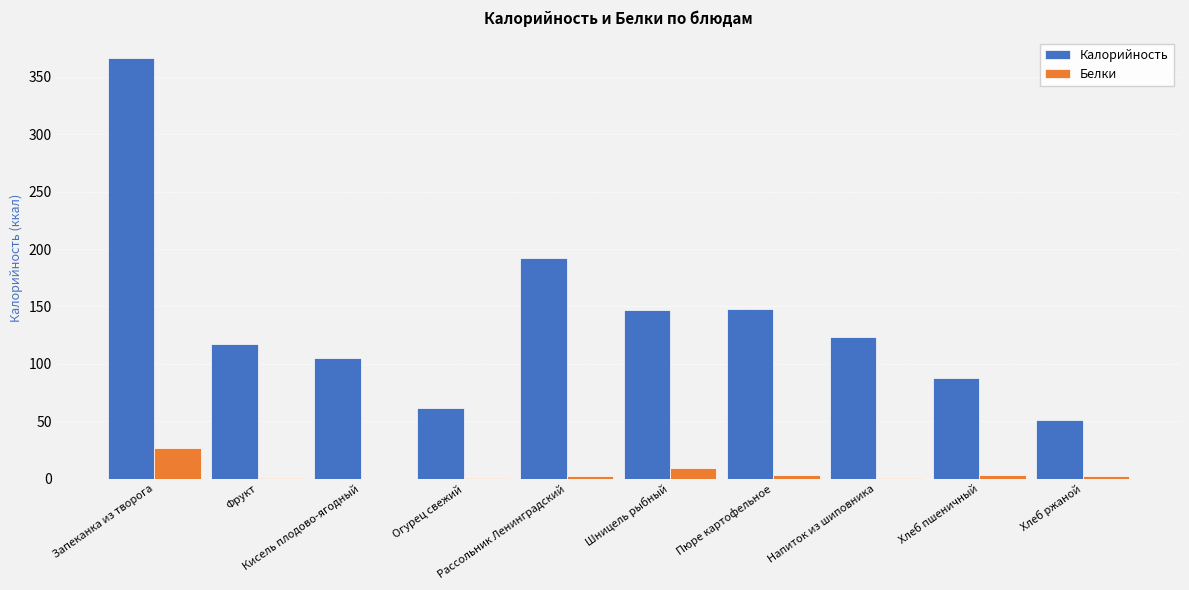

What is the highest value of the Калорийность series?

366.0